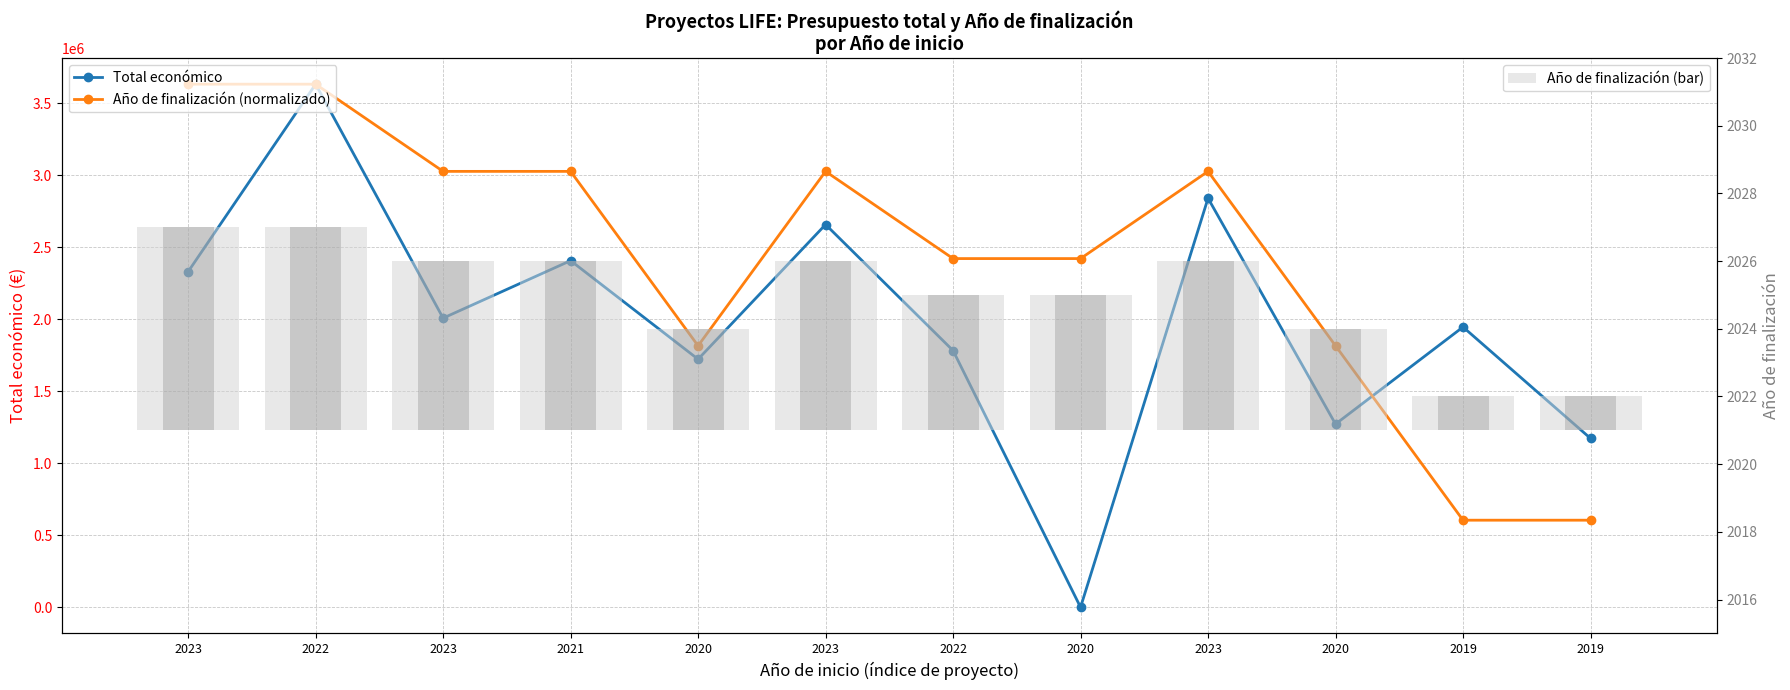

At how many categories does at least one series exceed 1882370?

9